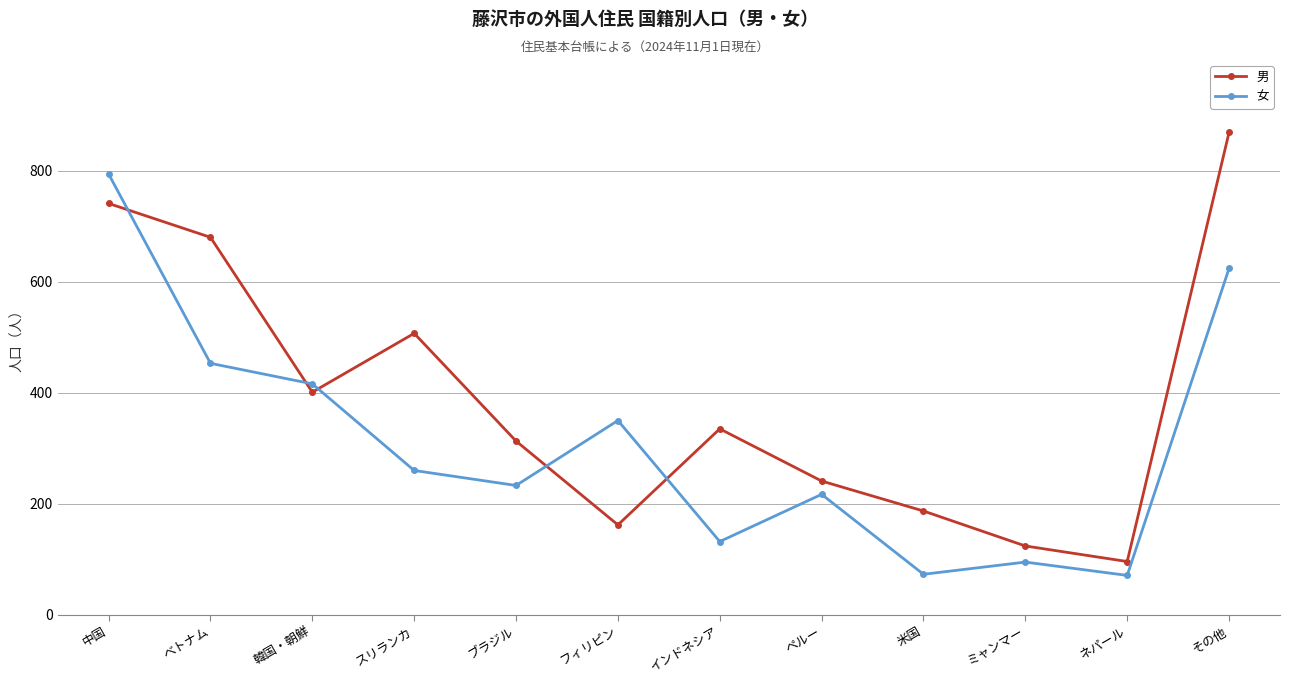

Rank the series at その他 from highest to lowest value.

男, 女